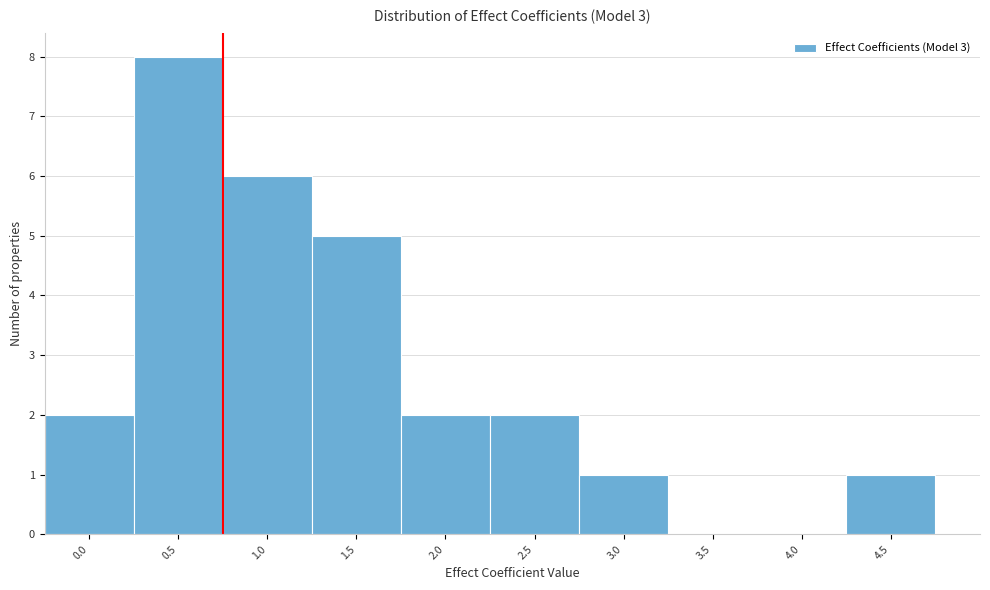

Reading left to right, list all the values displayed in this chart.

0.0=2	0.5=8	1.0=6	1.5=5	2.0=2	2.5=2	3.0=1	3.5=0	4.0=0	4.5=1